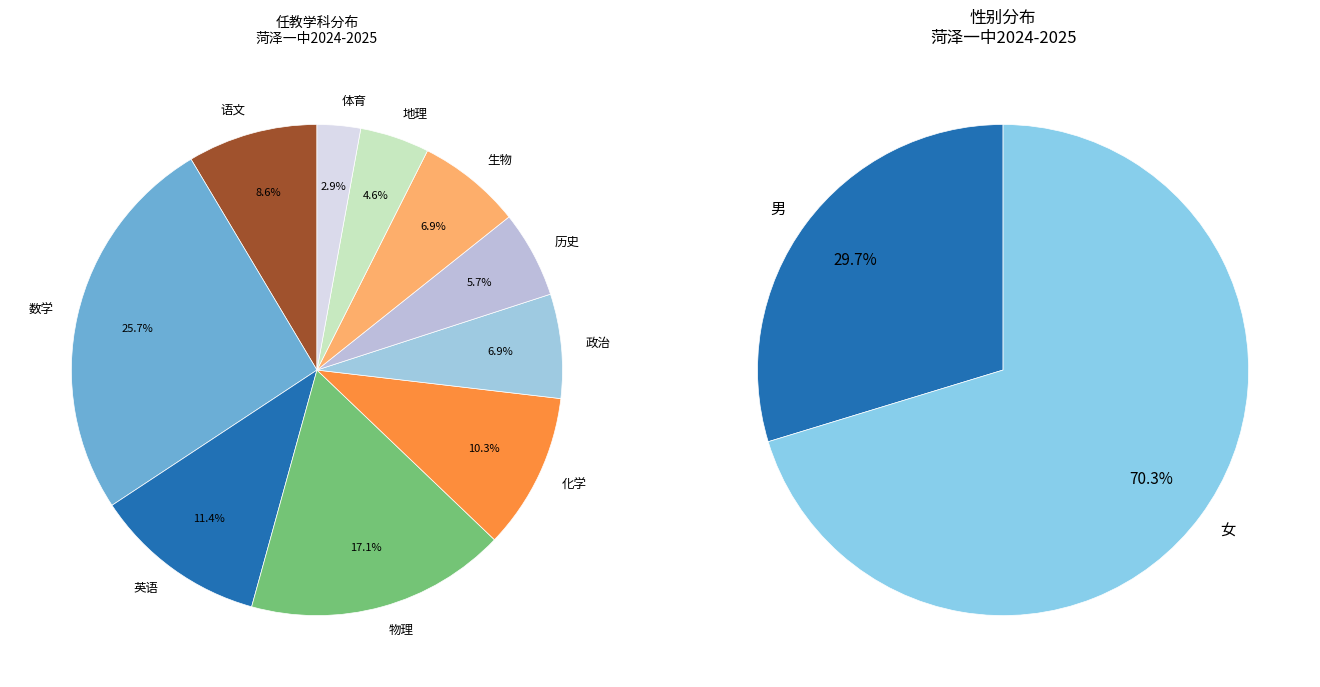

To the nearest percent, what is the combined percentage of 化学 and 政治?

17%